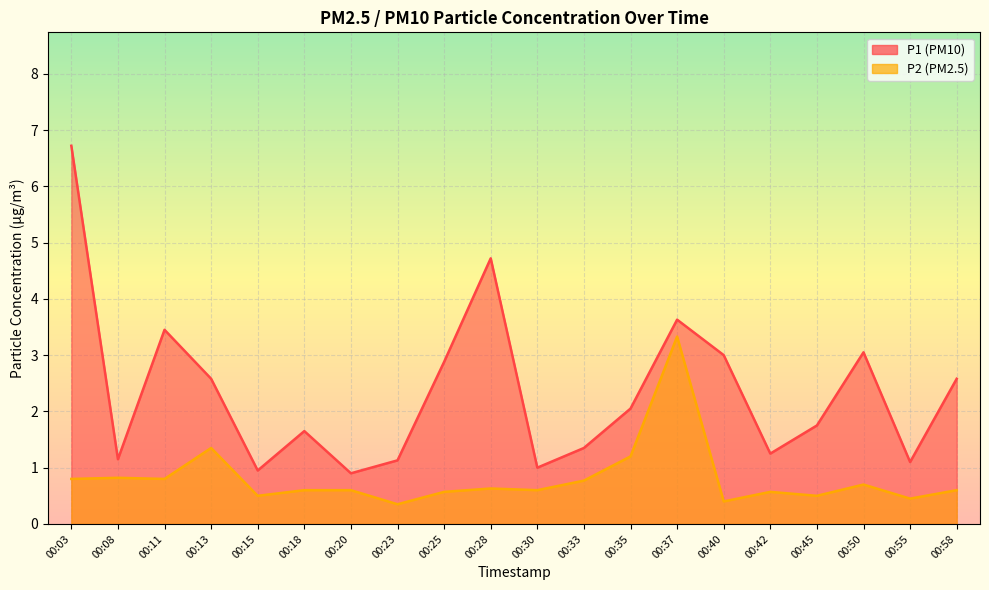

What is the highest value of the P2 series?

3.3